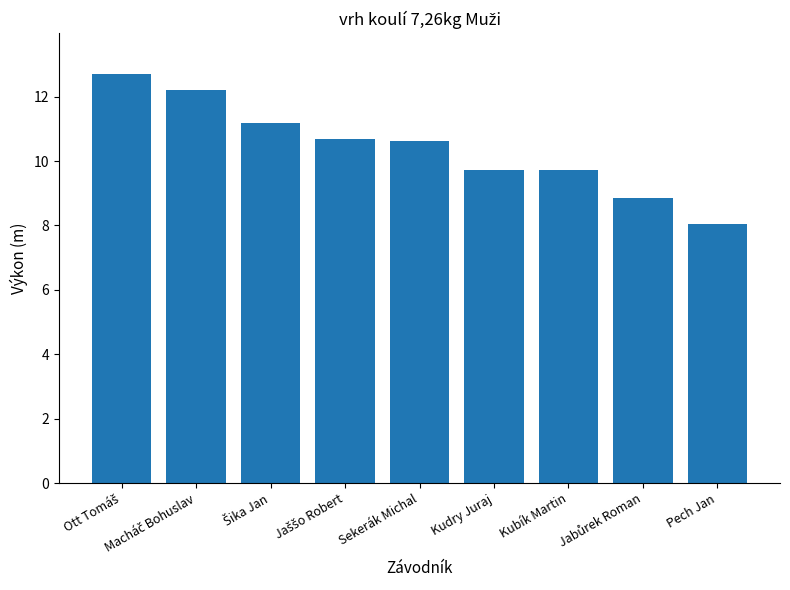

What is the average value?

10.4